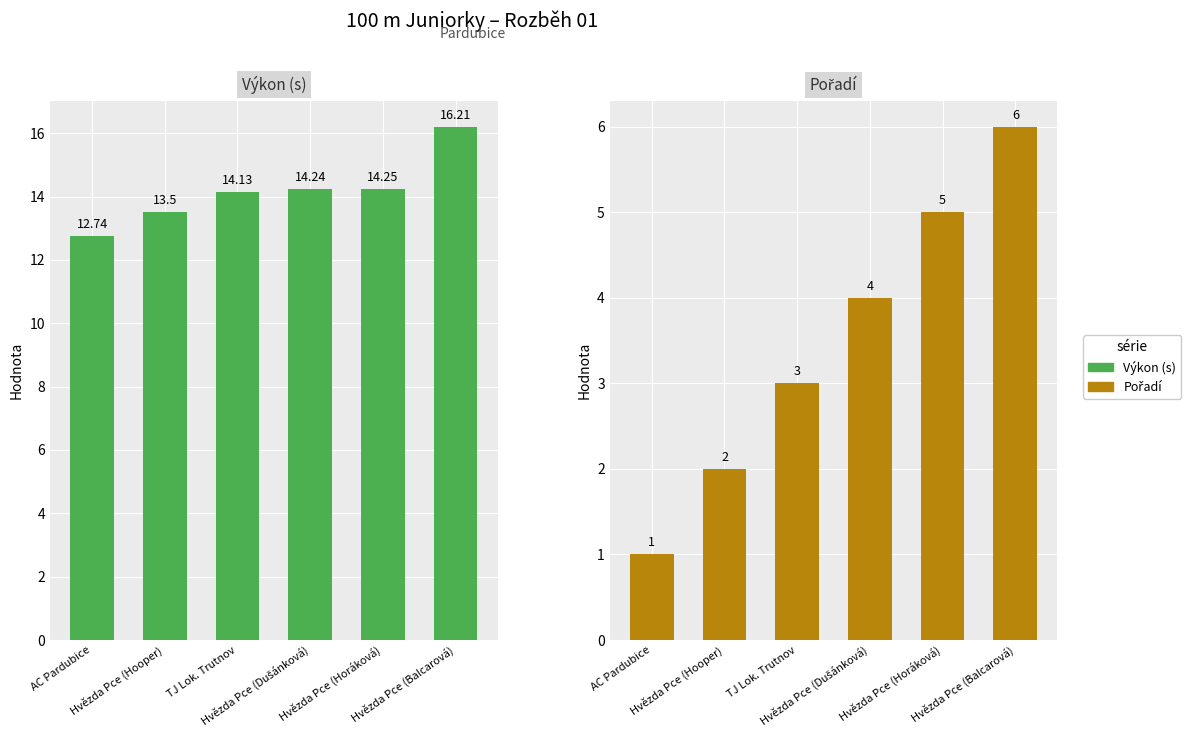

What is the total value across all series at AC Pardubice?

13.7